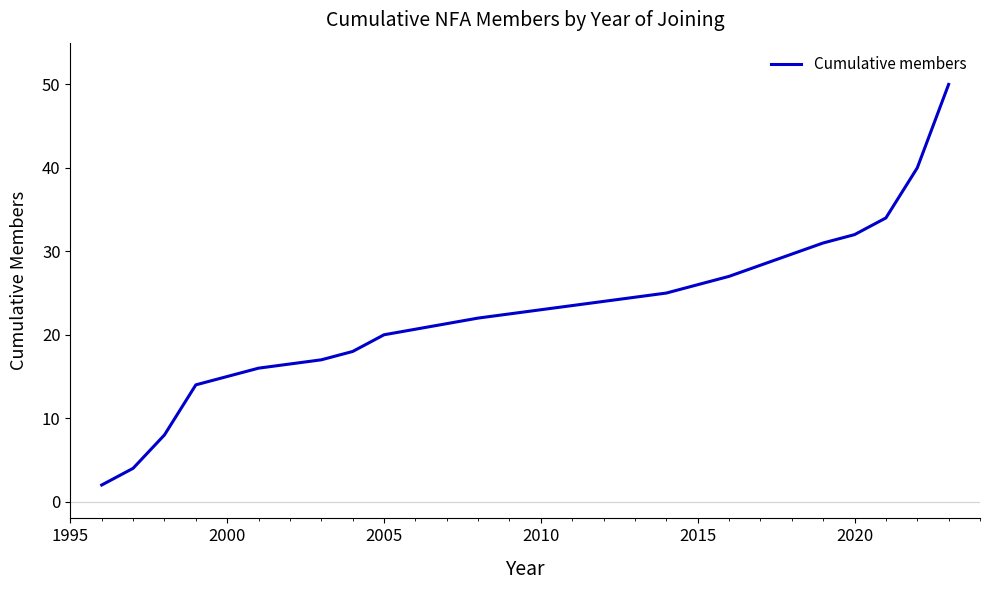

What is the average value?

22